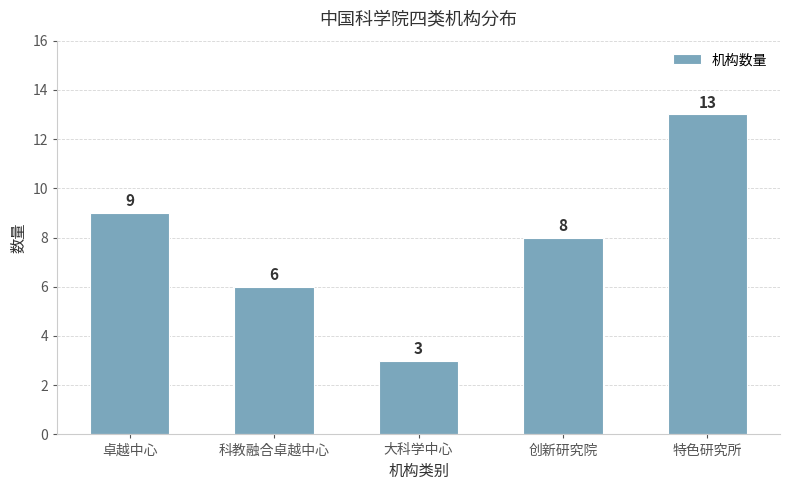

The value at 特色研究所 is 13. True or false?

True